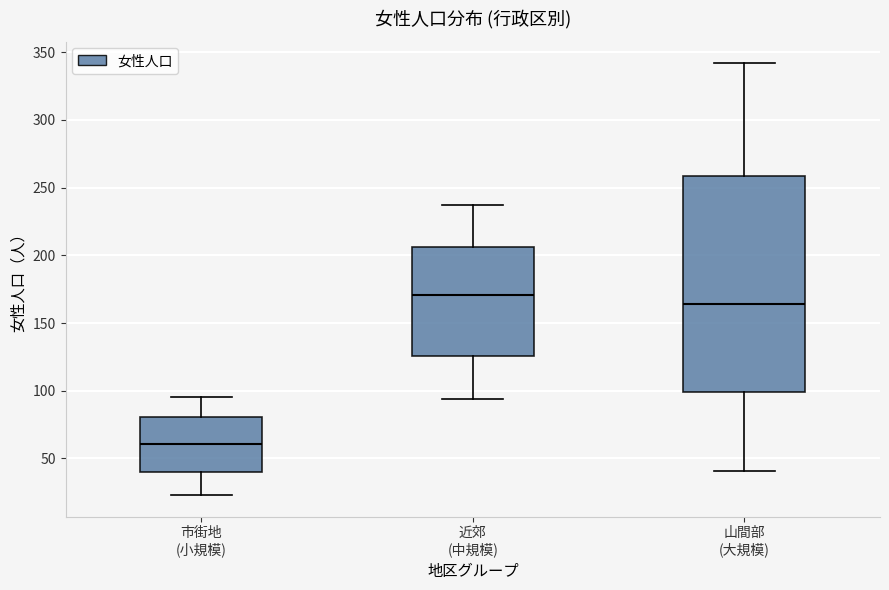

Reading left to right, read every box against the y-axis: the position of its median line, the range the box covers, and the ends of its whiskers. The values are not printed on the chart, so give them approximately, as read against the axis.

市街地 (小規模): median 60, box 40 to 80, whiskers 25 to 95
近郊 (中規模): median 170, box 125 to 205, whiskers 95 to 235
山間部 (大規模): median 165, box 100 to 260, whiskers 40 to 340